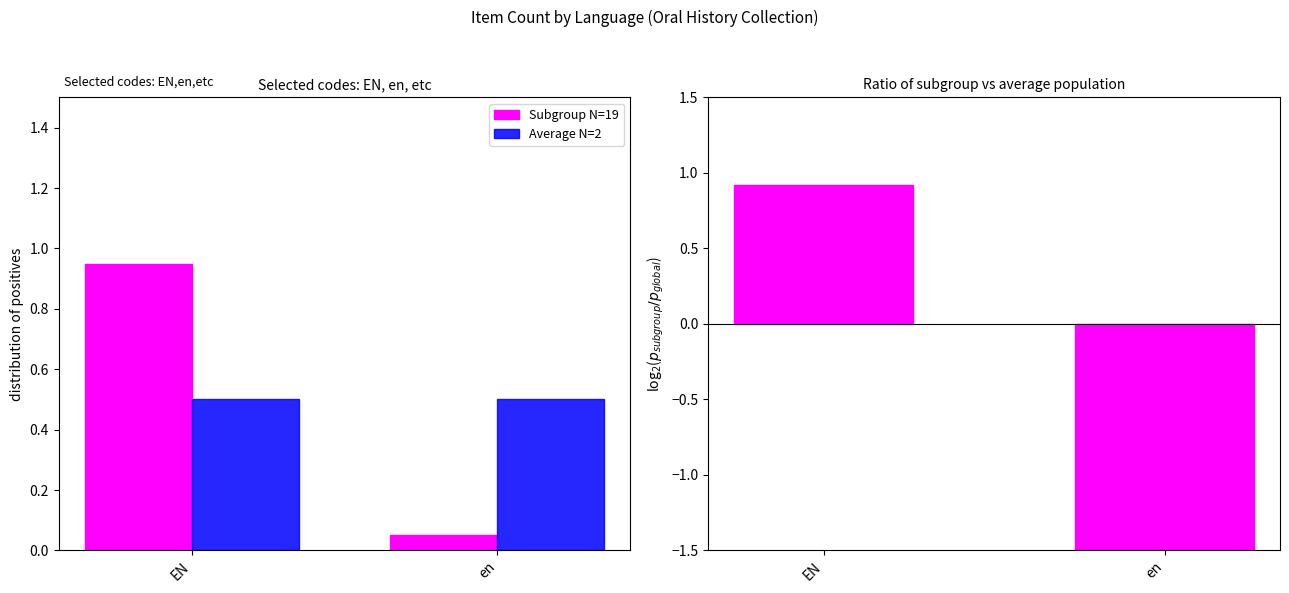

Rank the categories by Subgroup N=19 value from lowest to highest.

en, EN